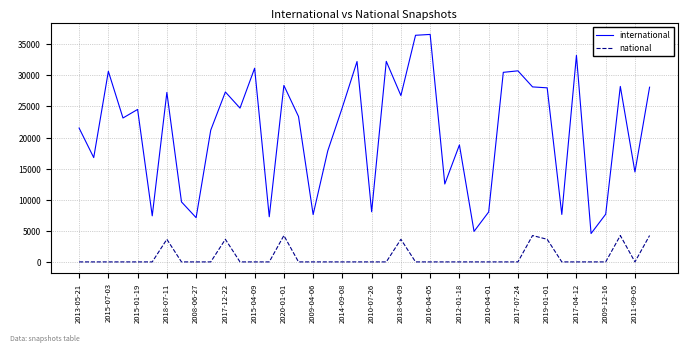

What is the difference between the maximum and minimum values in the international series?

32029